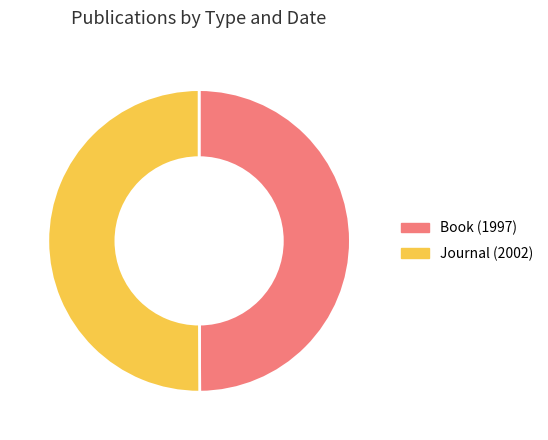

Is it true that Book (1997) is 63% of the pie?

False